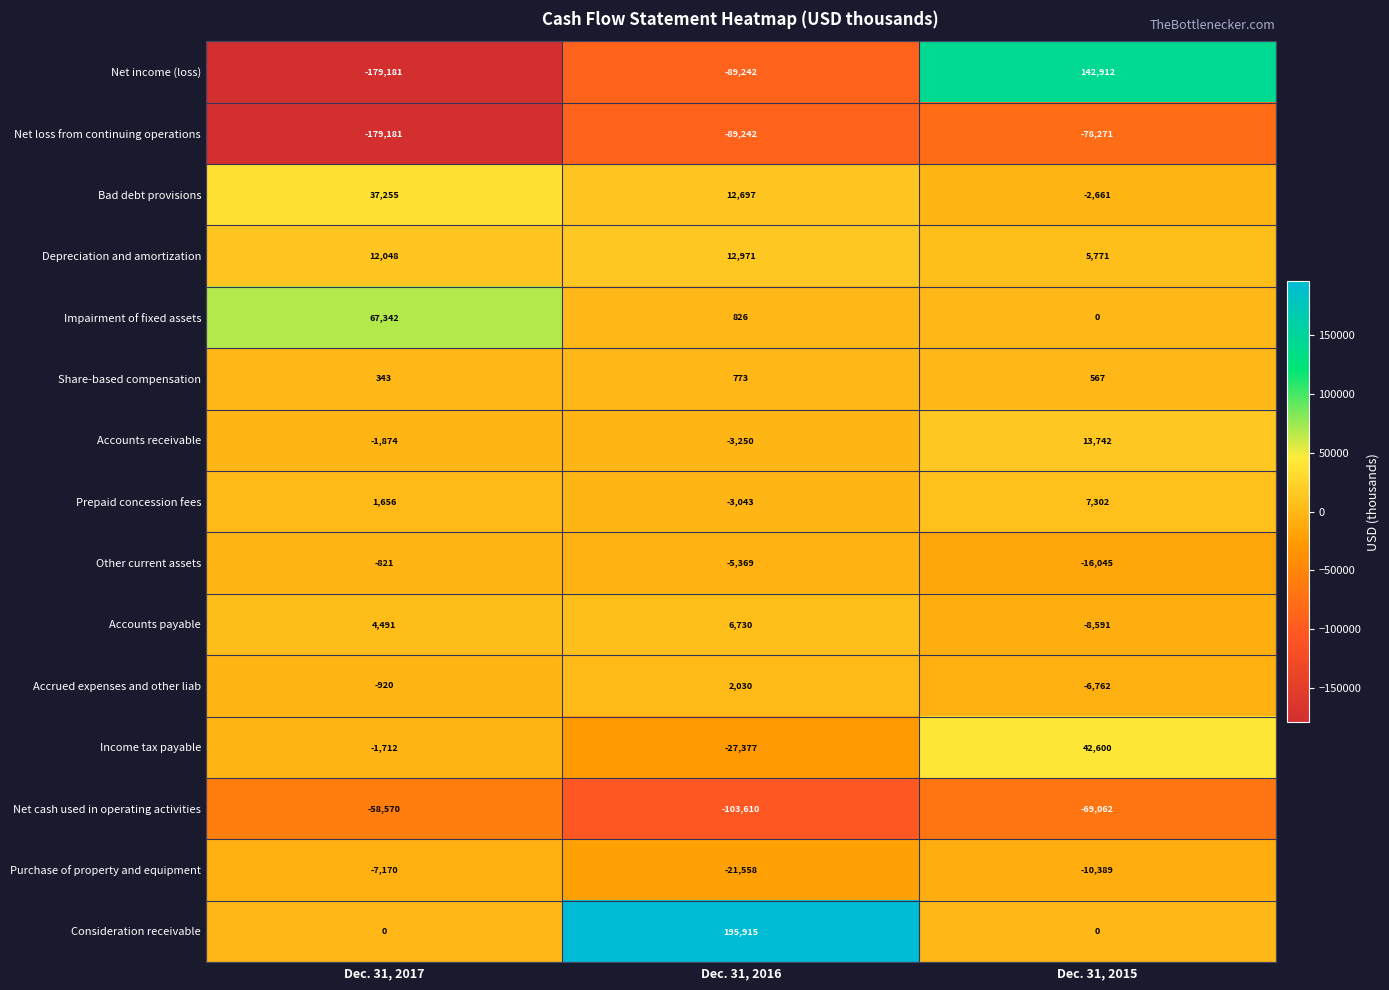

At which label does Accounts receivable reach its peak?

Dec. 31, 2015